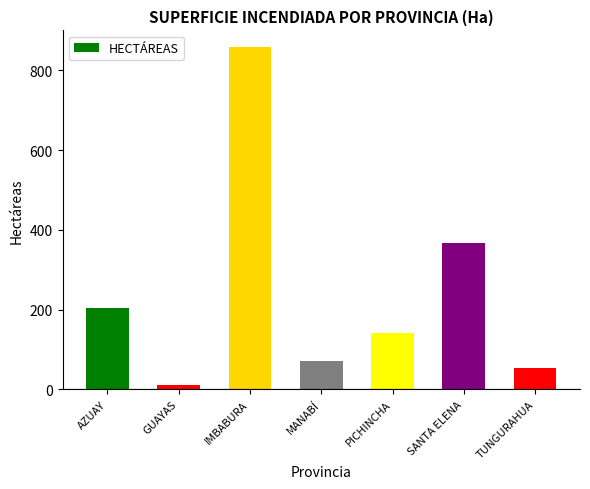

What is the approximate value at IMBABURA?

857.7